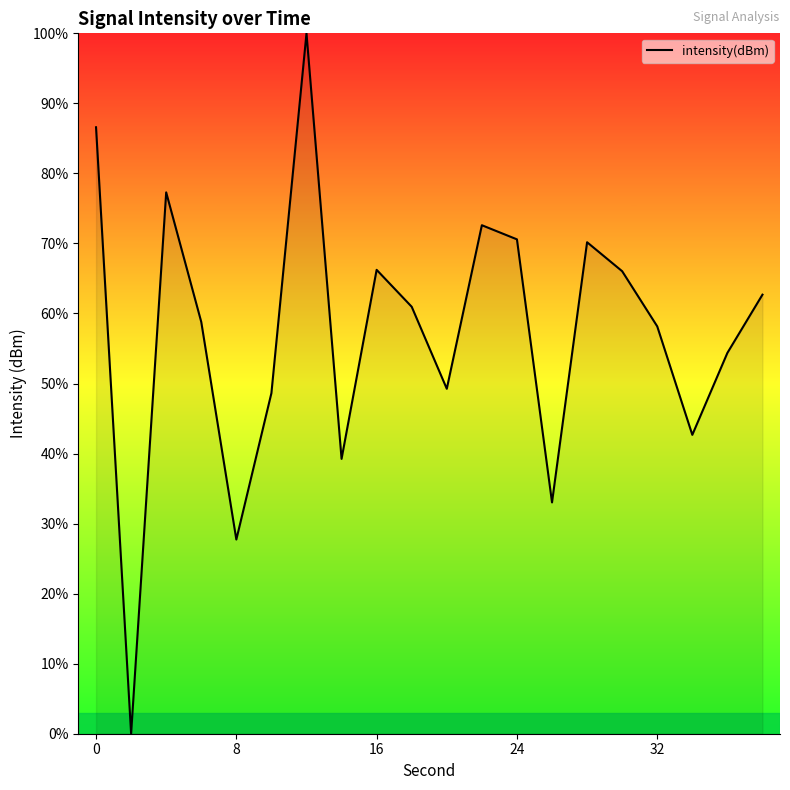

What is the difference between the maximum and minimum values?

100.0